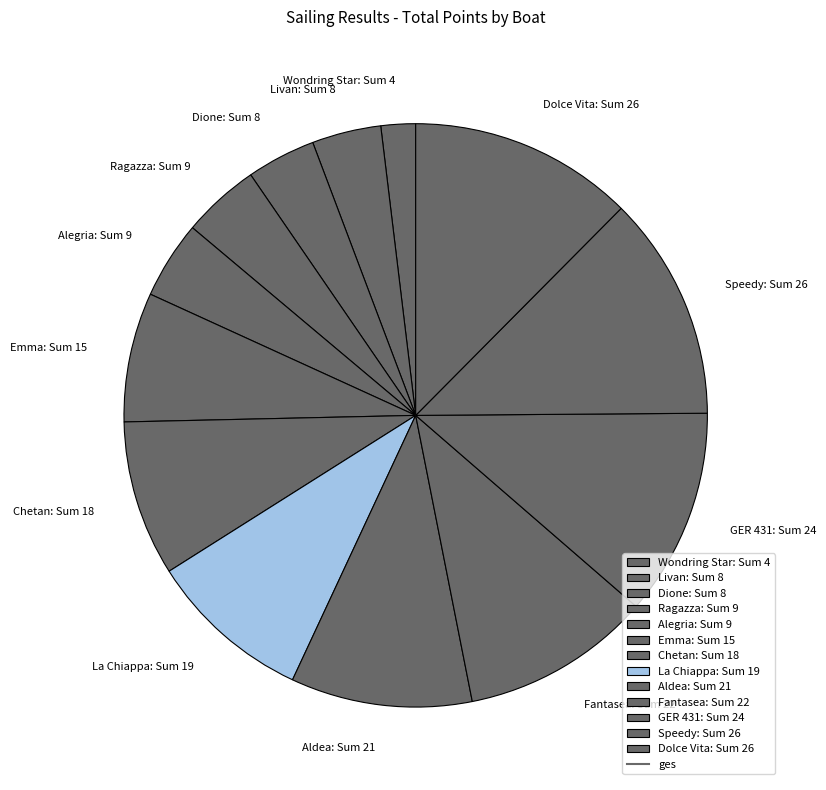

Approximately how many times larger is the value at Aldea: Sum 21 compared to Dione: Sum 8?

2.6